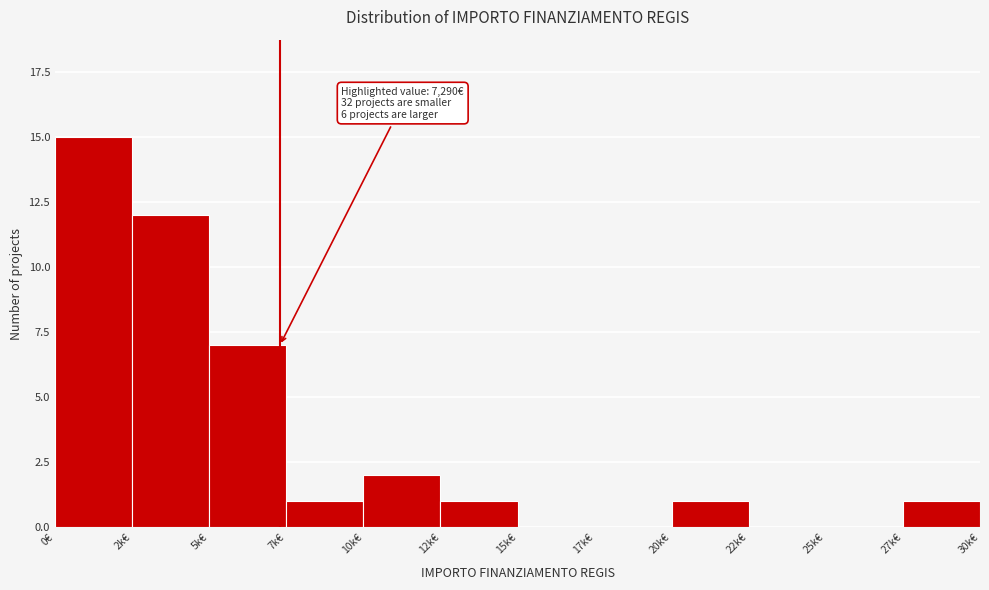

Reading left to right, transcribe all the data shown in this chart.

0€=15	2k€=12	5k€=7	7k€=1	10k€=2	12k€=1	15k€=0	17k€=0	20k€=1	22k€=0	25k€=0	27k€=1